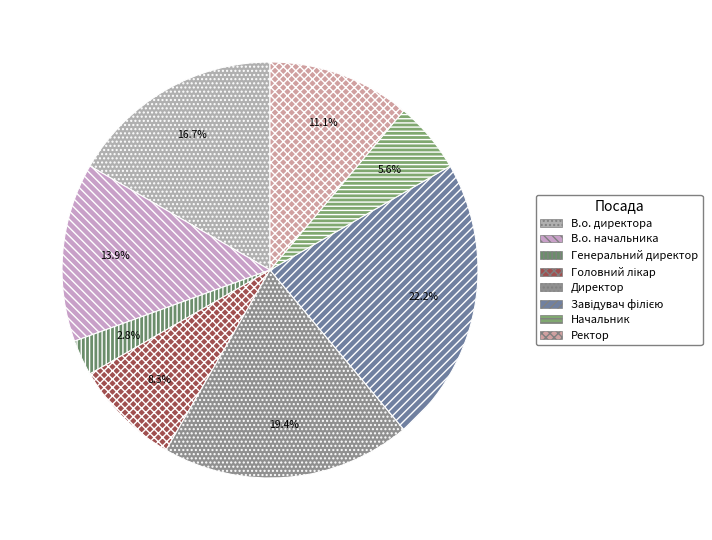

Approximately how many times larger is the value at Завідувач філією compared to Головний лікар?

2.7